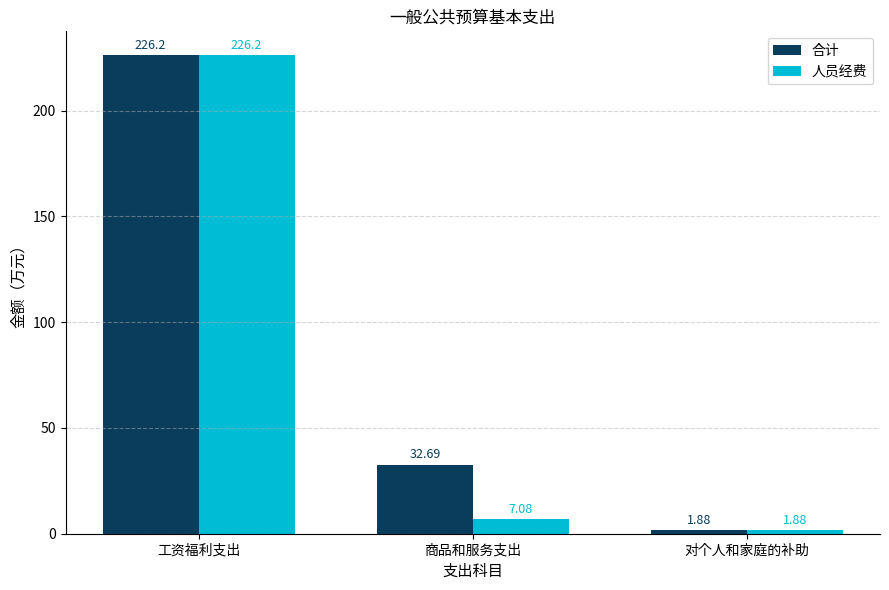

Where does the 人员经费 series first go above 7?

工资福利支出